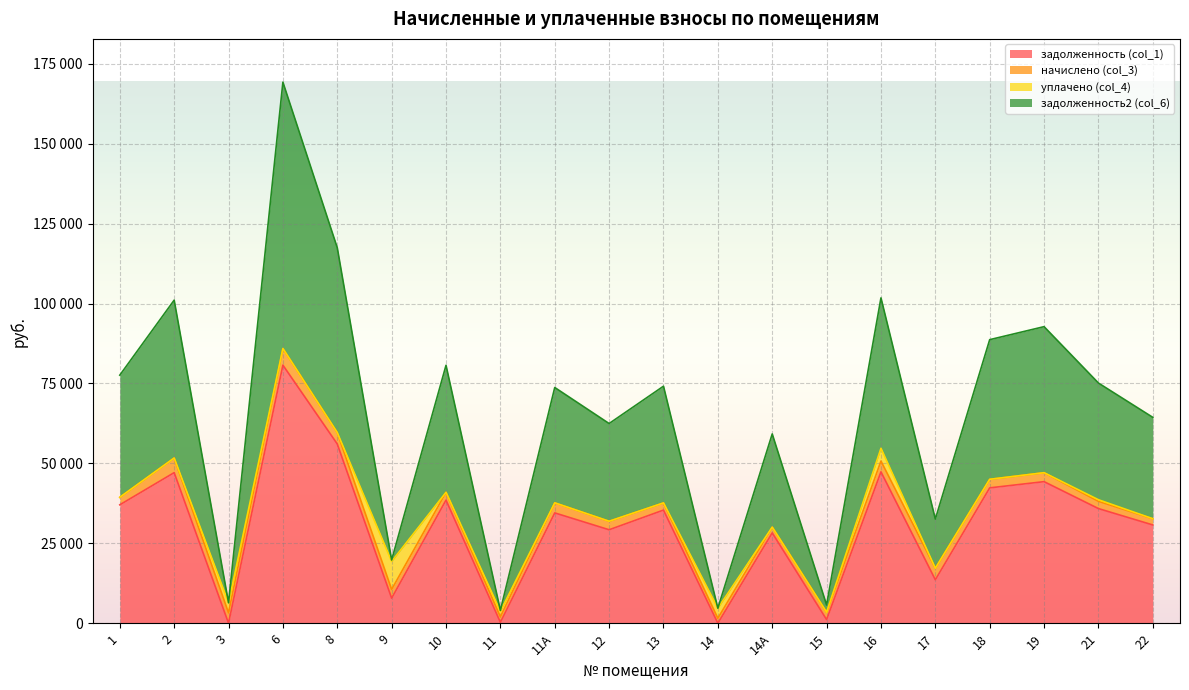

At how many categories does at least one series exceed 95468?

4